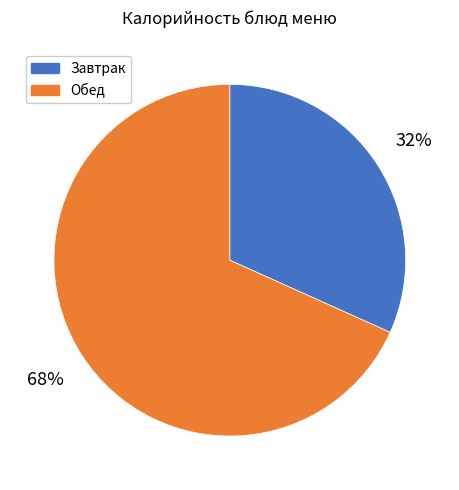

What percentage is the Обед slice, to the nearest percent?

68%